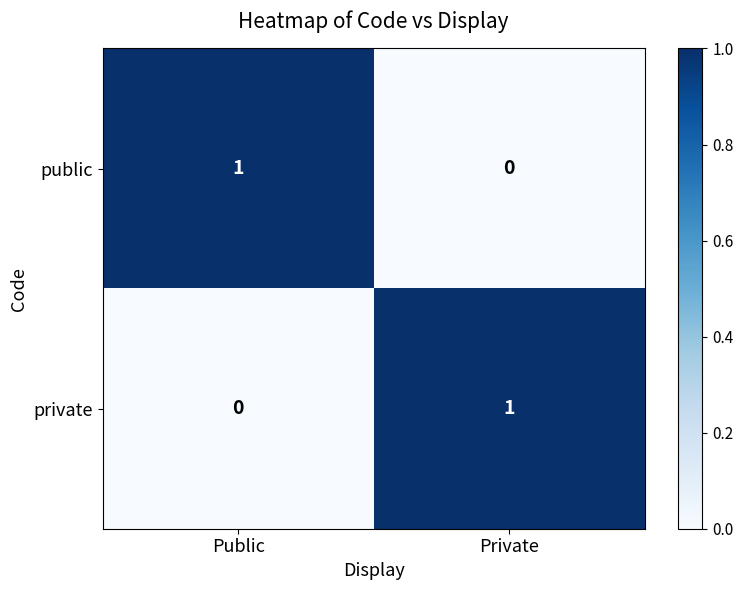

What is the total value across all series at Public?

1